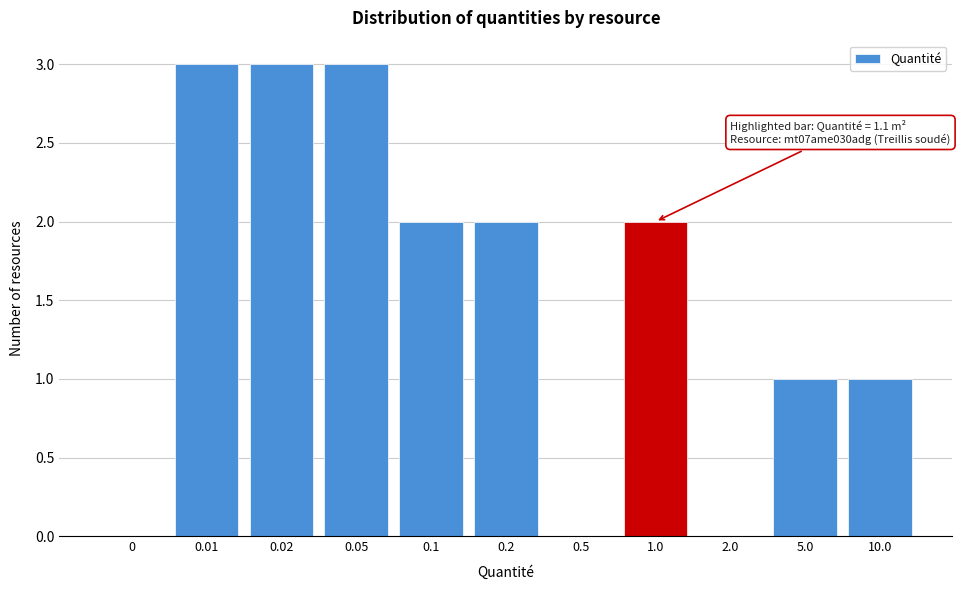

Reading left to right, transcribe all the data shown in this chart.

0=0	0.01=3	0.02=3	0.05=3	0.1=2	0.2=2	0.5=0	1.0=2	2.0=0	5.0=1	10.0=1